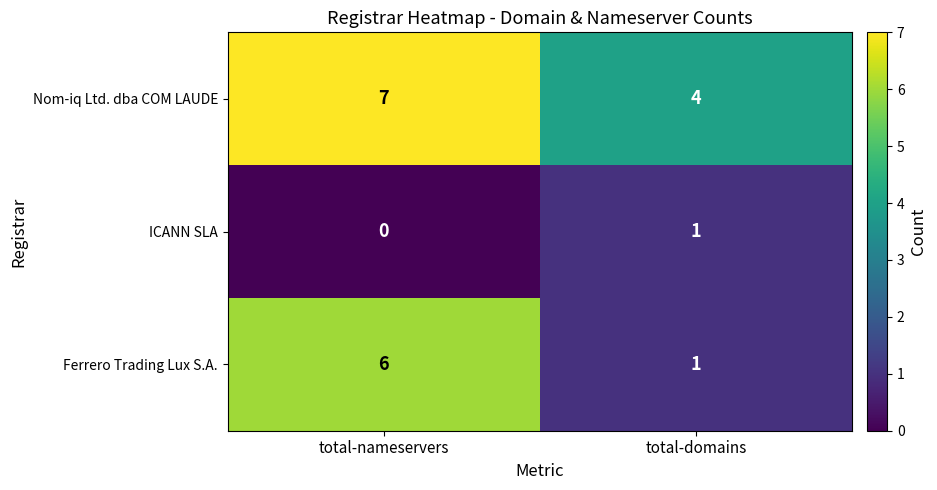

Which category has the highest value across all series?

total-nameservers